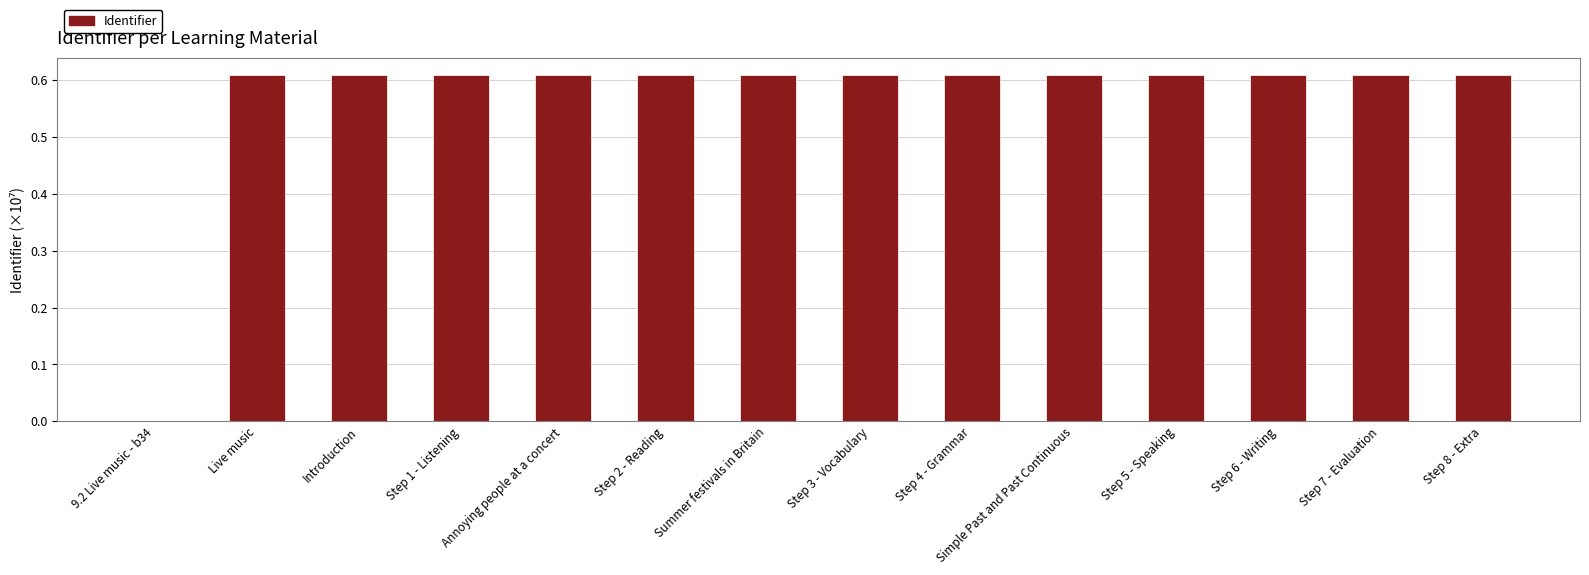

Count the values in the range 0 to 1.

14